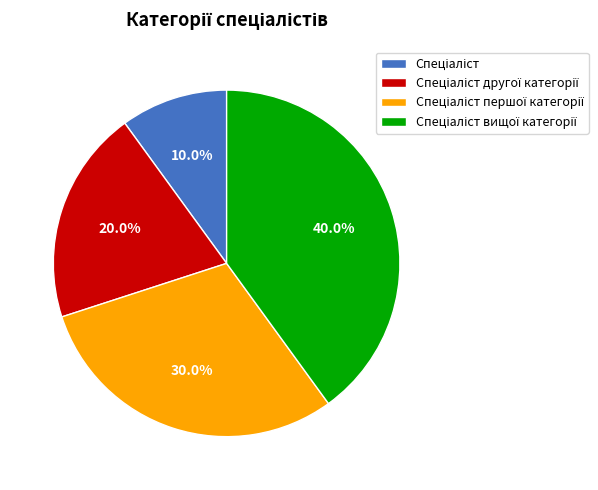

Is there any slice that represents more than half of the pie?

No